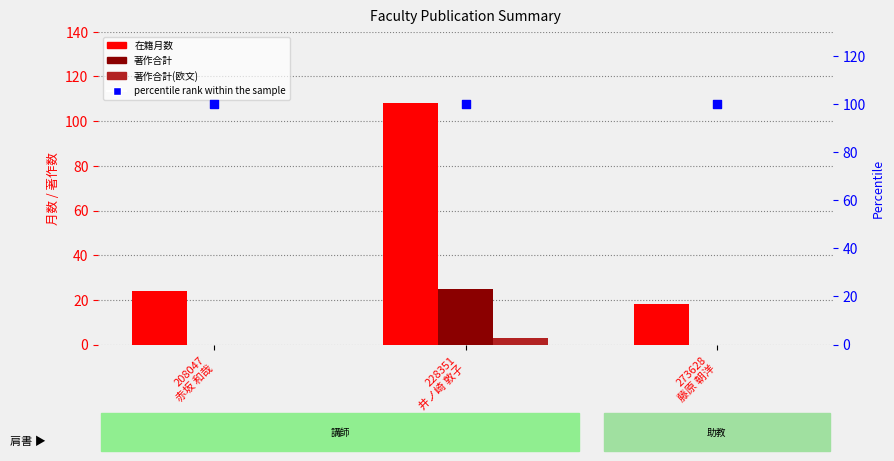

At how many categories does at least one series exceed 95?

3